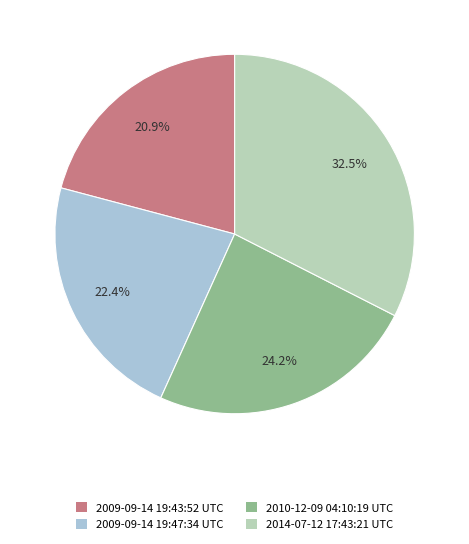

Combined, what portion of the pie is 2009-09-14 19:43:52 UTC and 2009-09-14 19:47:34 UTC?

43.3%